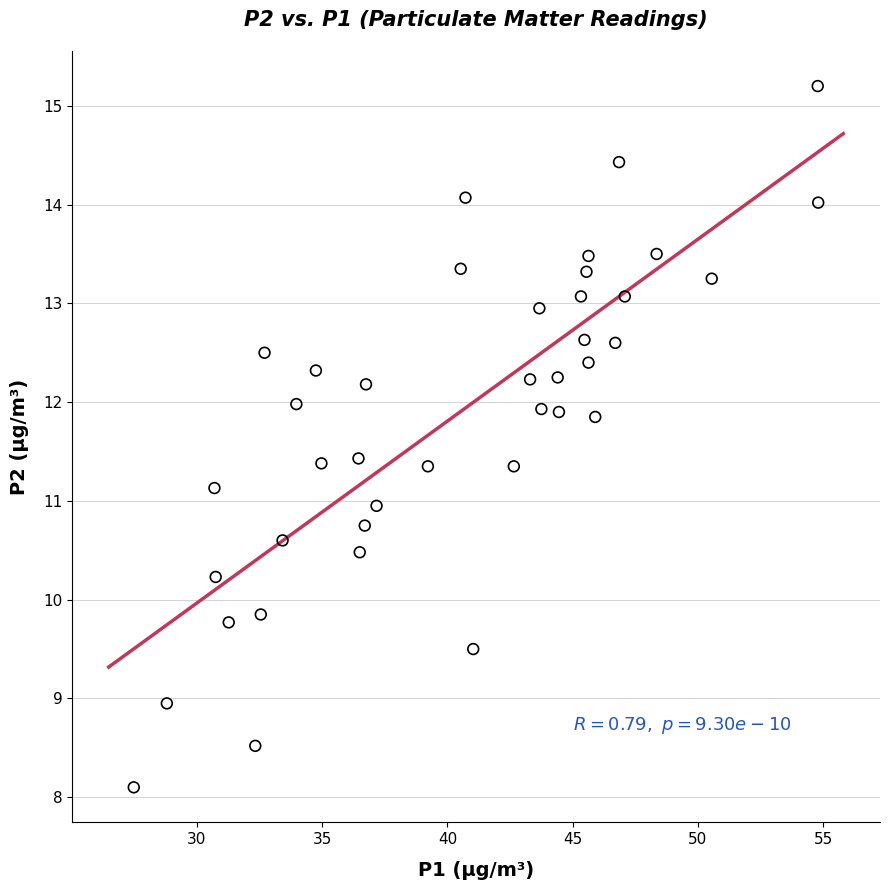

What is the range of X values (max minus min)?

27.3